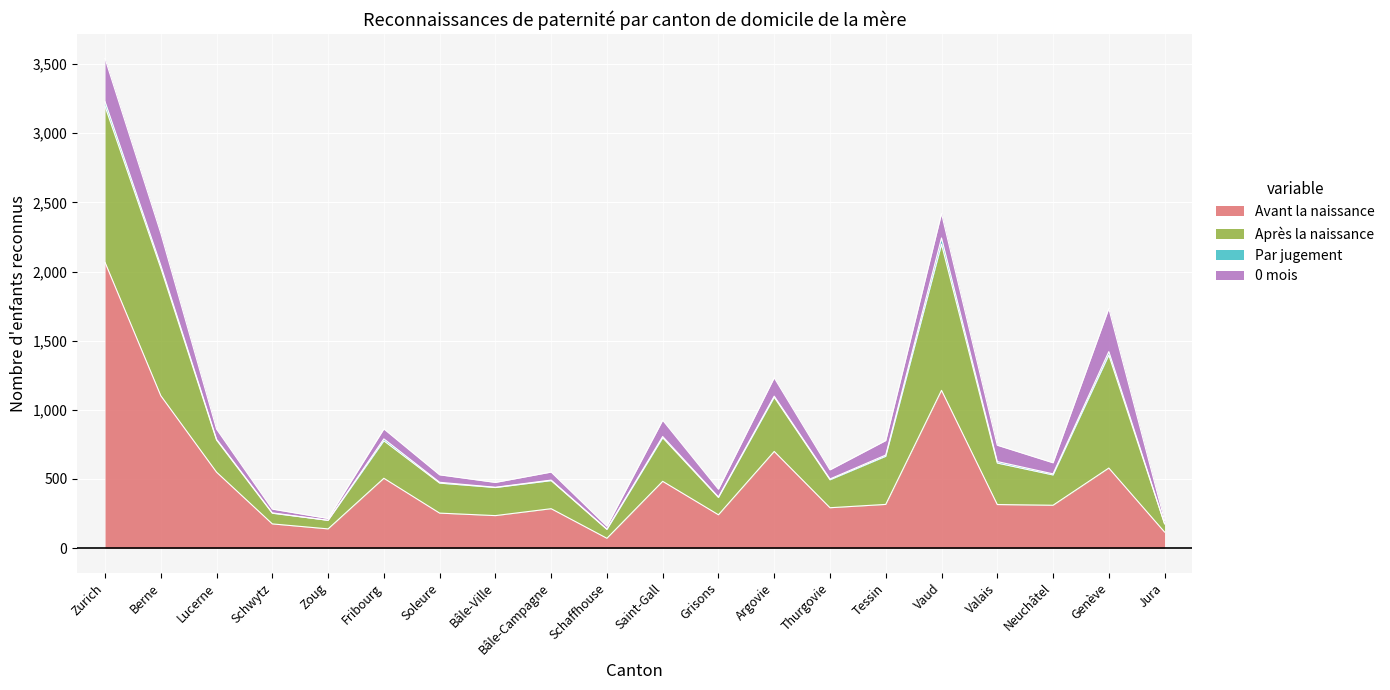

At Thurgovie, list the series in order from smallest to largest.

Par jugement, 0 mois, Après la naissance, Avant la naissance